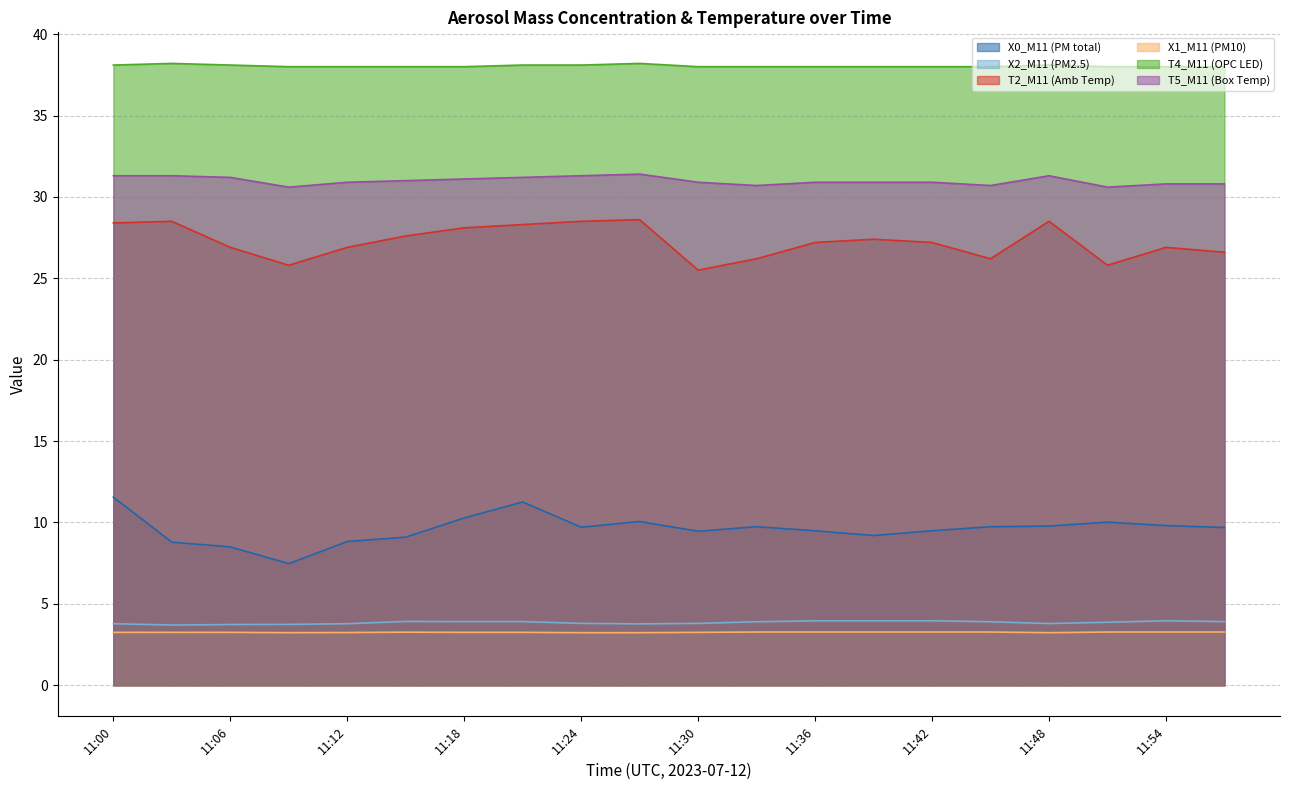

How many lines are shown in the chart?

6